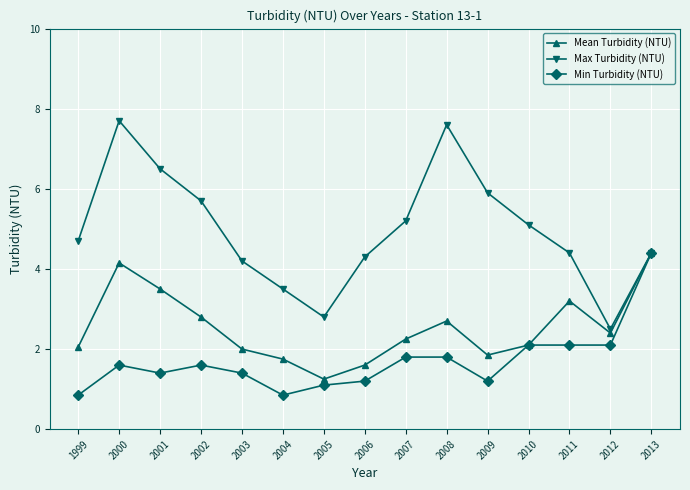

Rank the series by their average value, from lowest to highest.

Min Turbidity (NTU), Mean Turbidity (NTU), Max Turbidity (NTU)